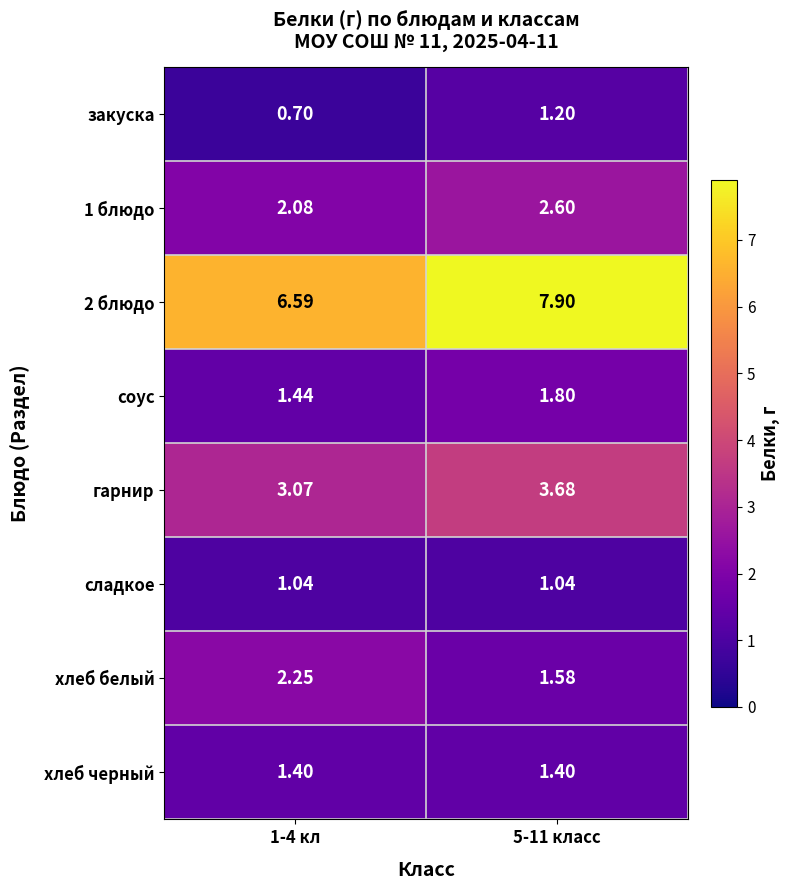

Is the value of сладкое at 1-4 кл greater than the value of закуска at 5-11 класс?

No